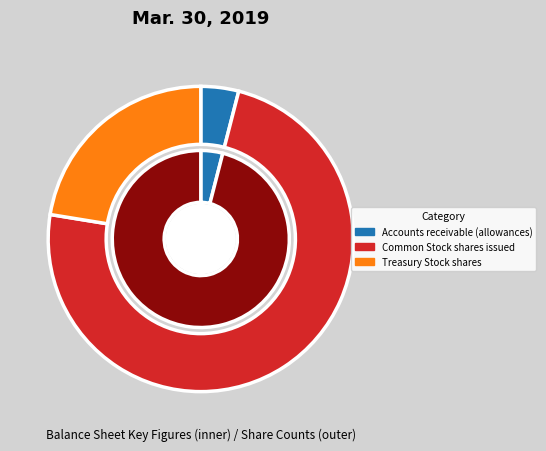

What is the largest slice in the pie chart?

Common Stock shares issued